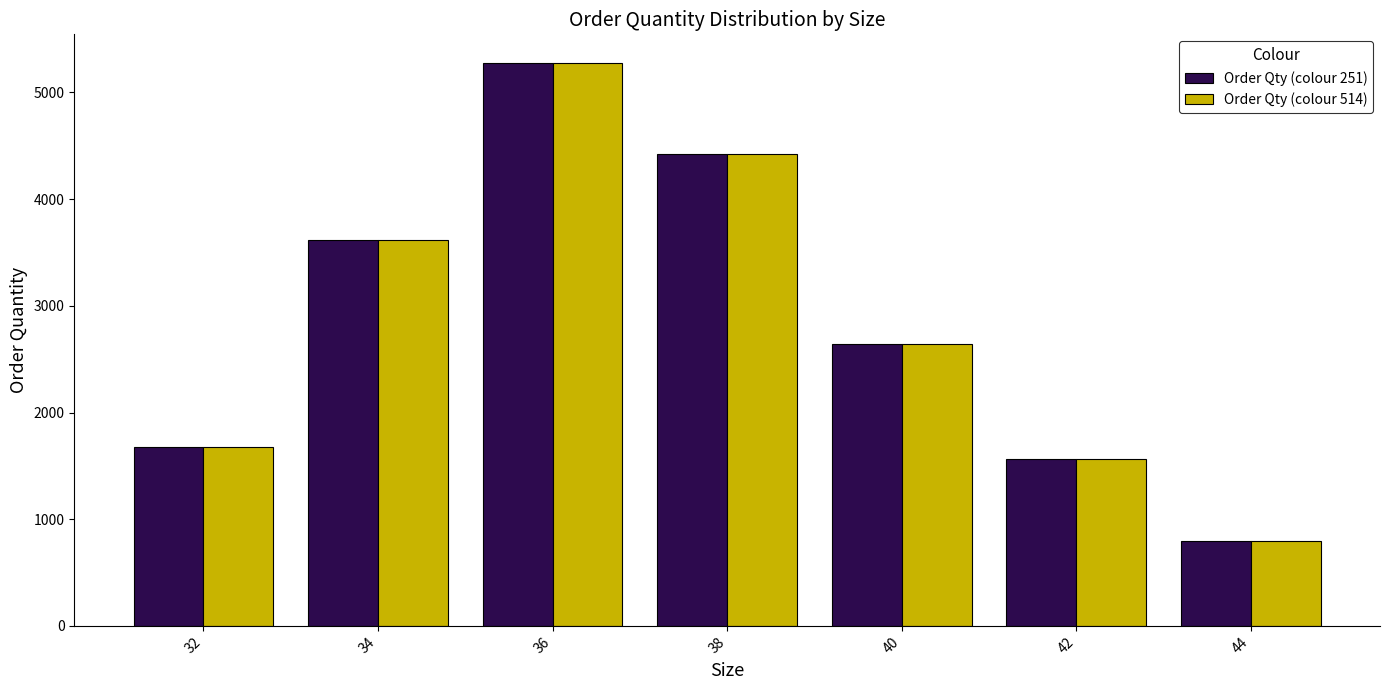

Reading left to right, transcribe all the data shown in this chart.

Order Qty (colour 251): 32=1680	34=3620	36=5280	38=4420	40=2640	42=1560	44=800
Order Qty (colour 514): 32=1680	34=3620	36=5280	38=4420	40=2640	42=1560	44=800